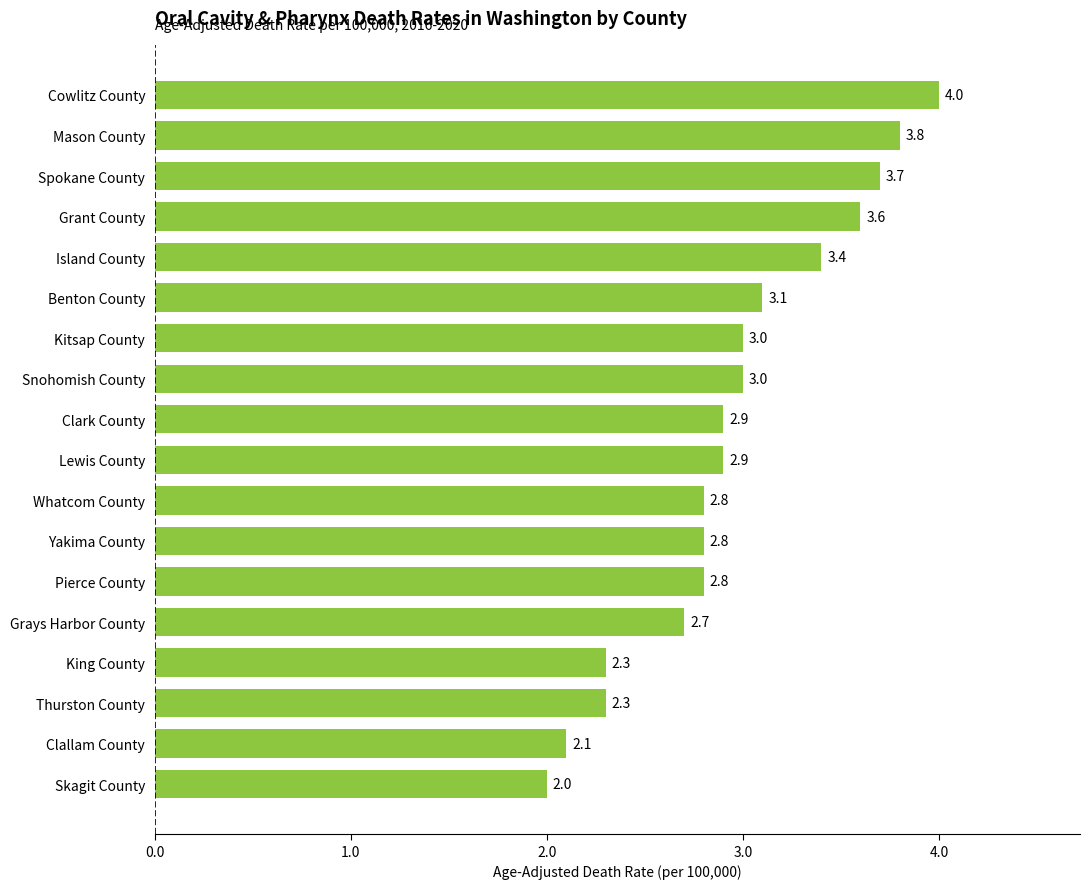

What is the difference between the second highest and second lowest values?

1.7